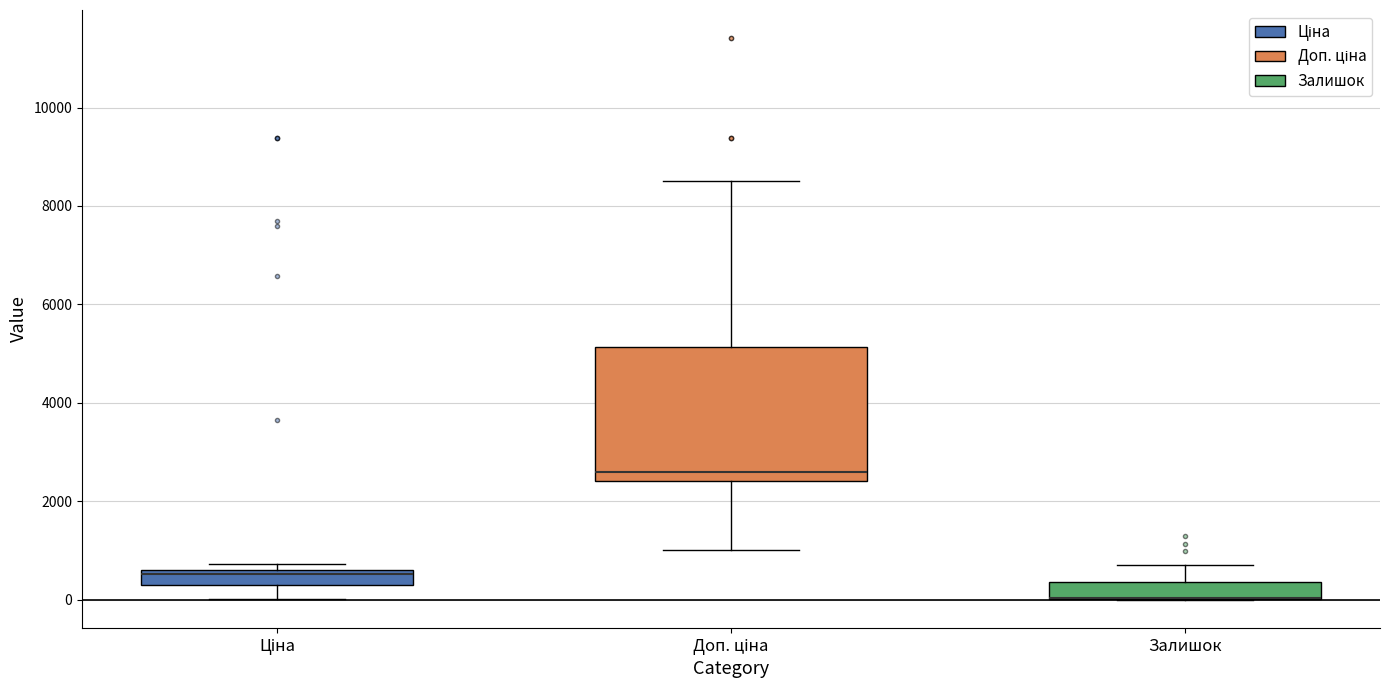

Which box is the tallest, from its lower edge to its upper edge?

Доп. ціна